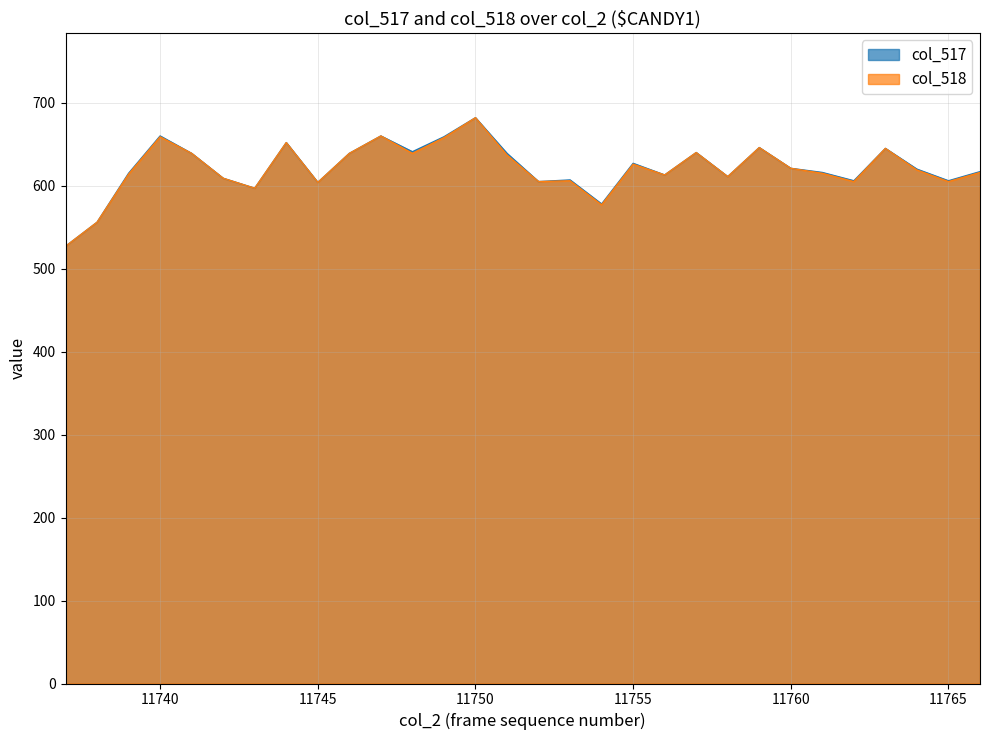

Between 11761 and 11752, which is larger?

11761